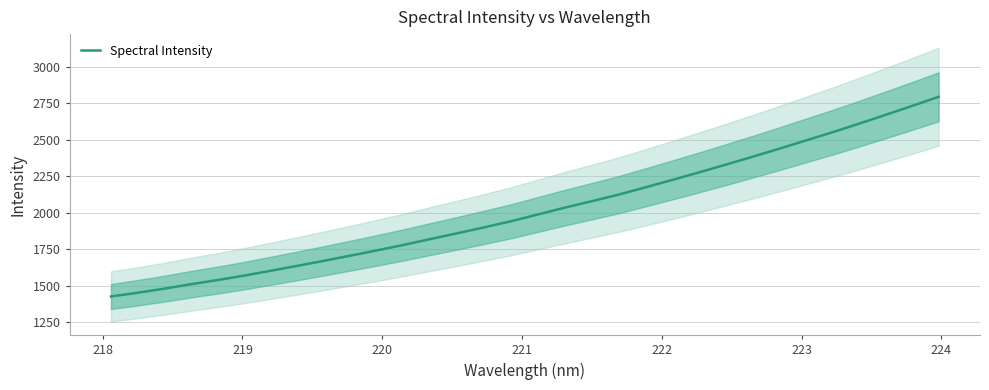

What is the difference between the maximum and minimum values?

1365.5